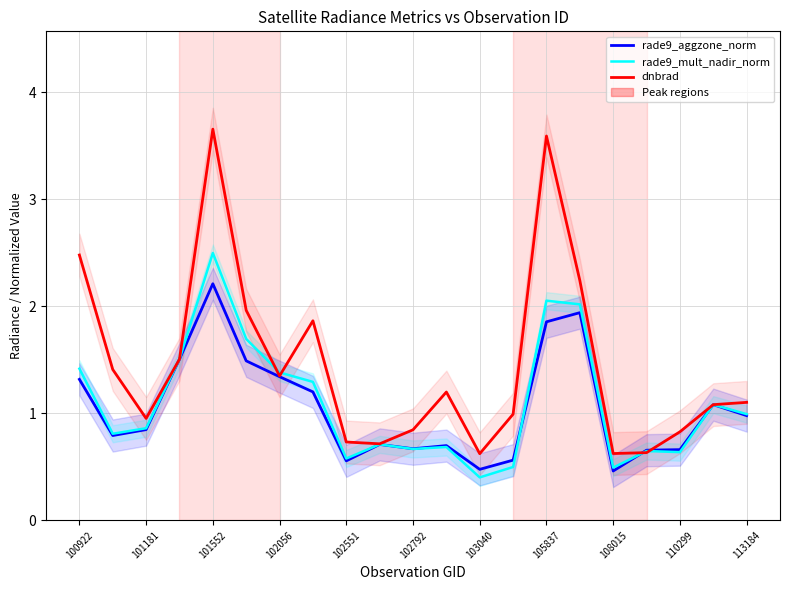

How many lines are shown in the chart?

3